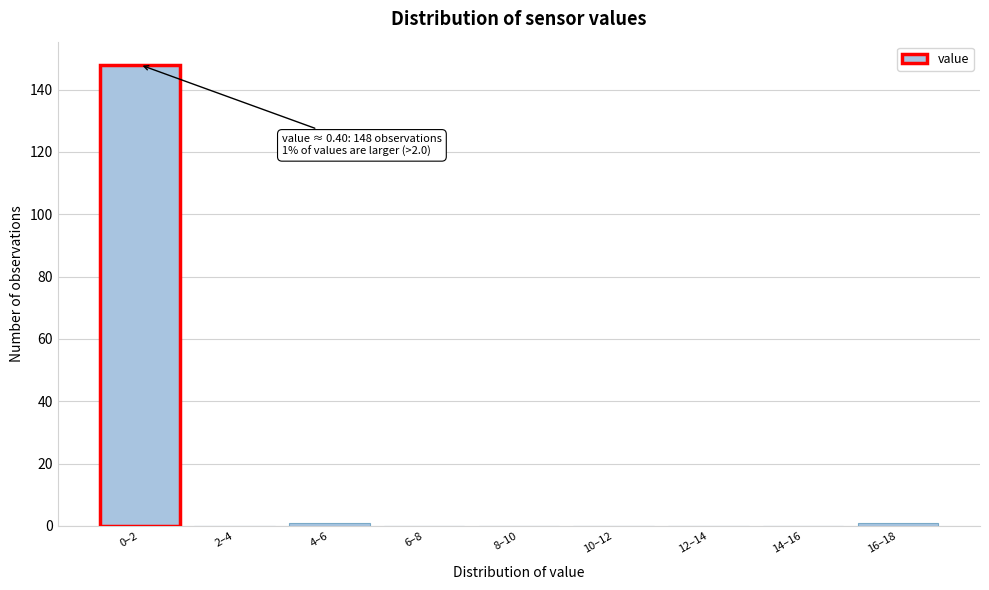

Reading left to right, transcribe all the data shown in this chart.

0–2=148	2–4=0	4–6=1	6–8=0	8–10=0	10–12=0	12–14=0	14–16=0	16–18=1